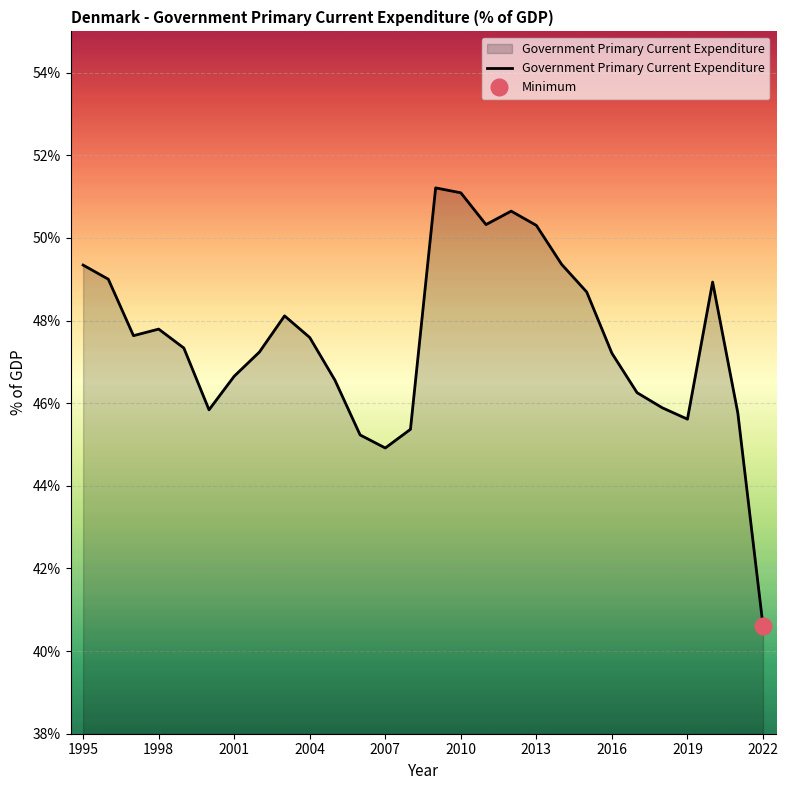

True or false: the data shows 72.9 at 20.

False